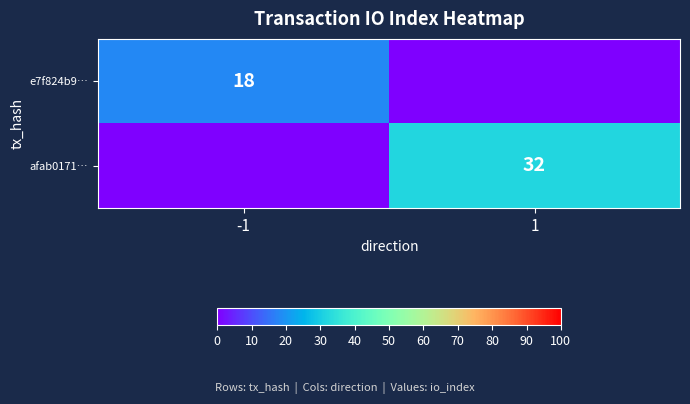

Is it true that e7f824b9… equals 4 at -1?

False